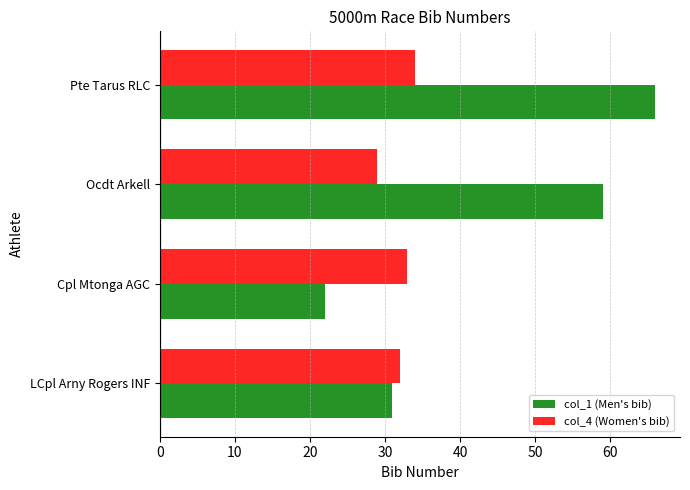

How many data points does each series have?

4